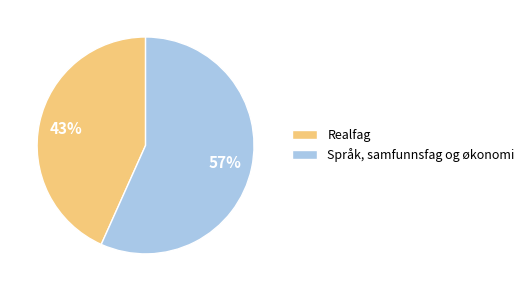

How many slices are in this pie chart?

2